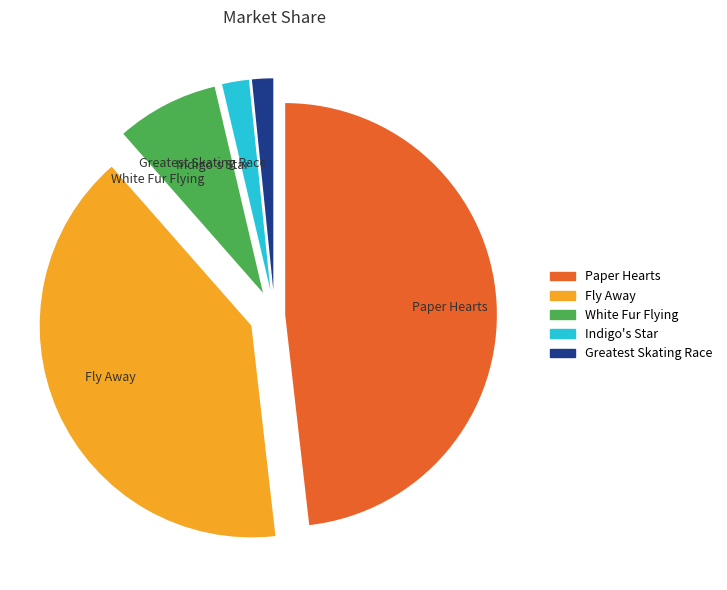

Does any single category account for the majority?

No